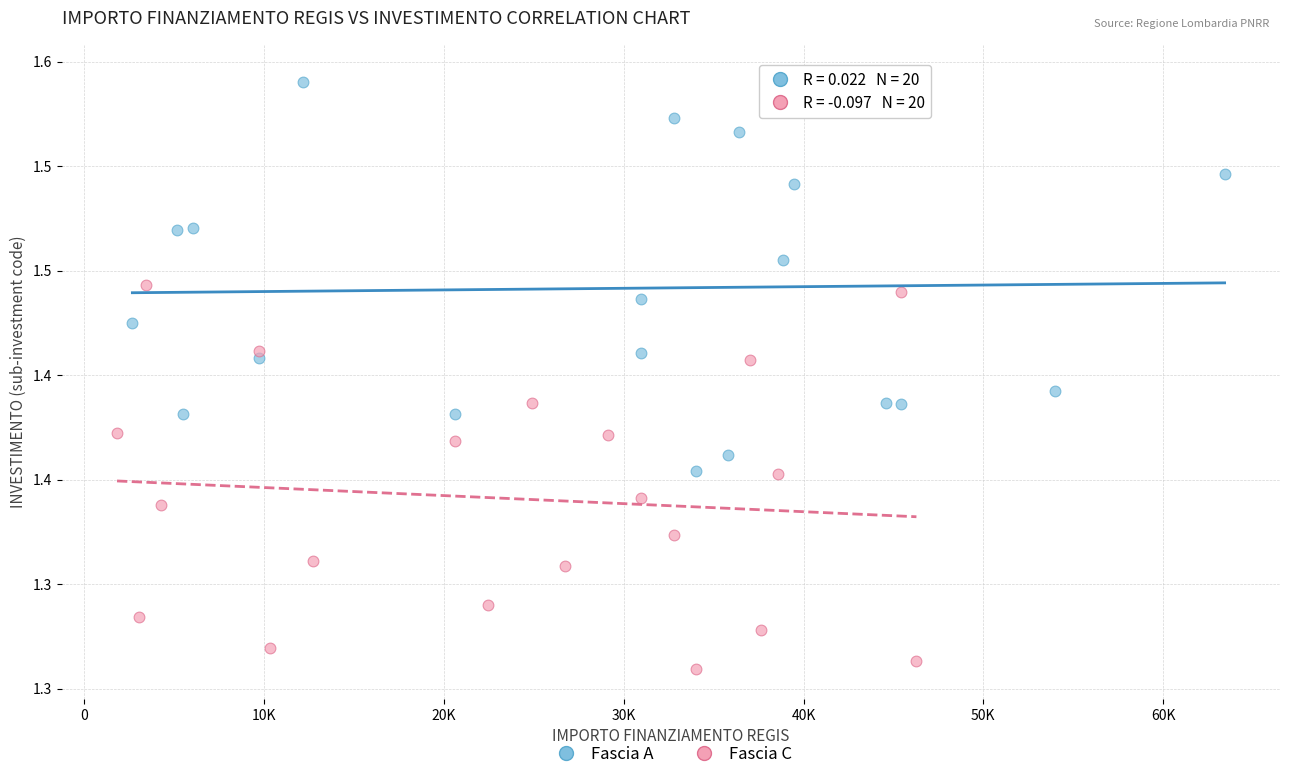

Which series reaches the minimum Y coordinate?

Fascia C